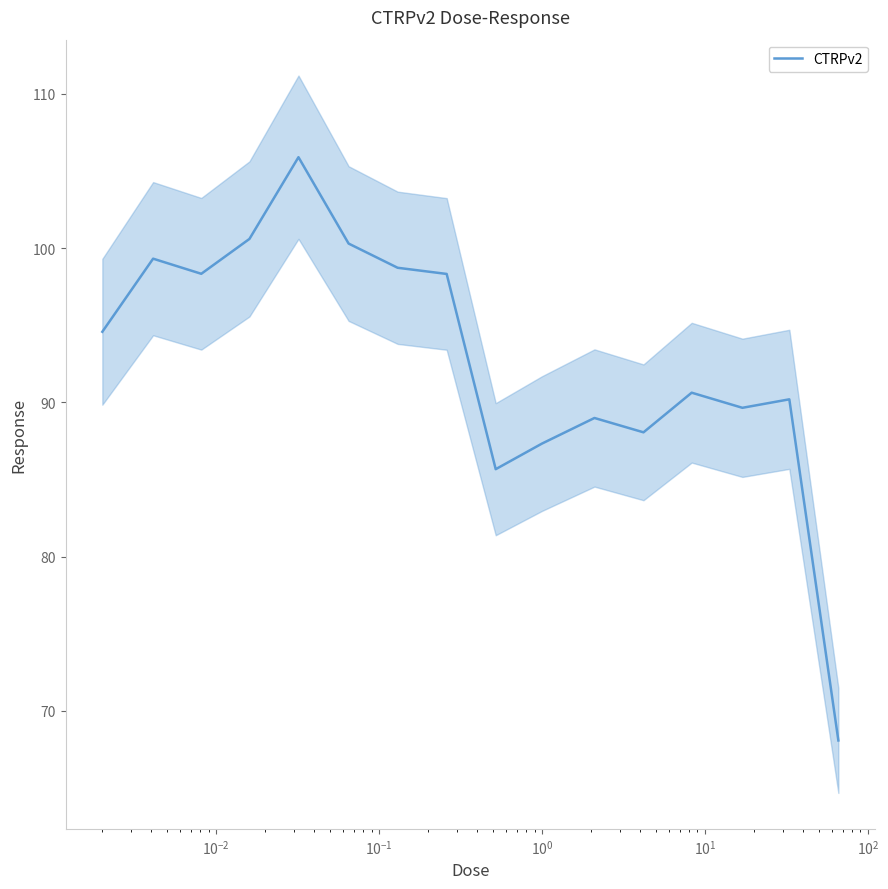

What is the greatest value displayed?

105.9